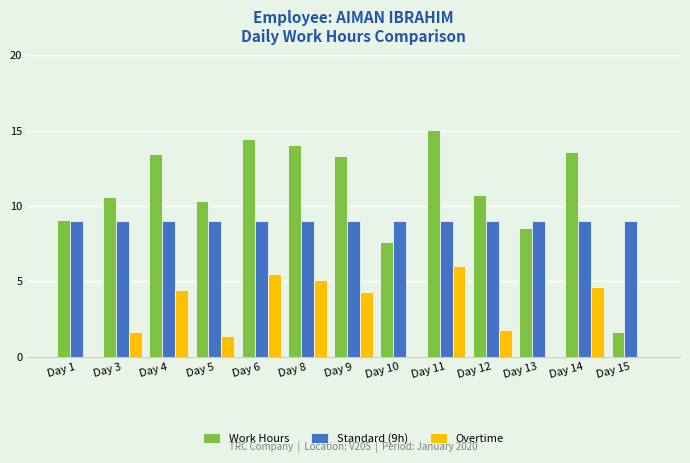

At which label does Work Hours first exceed 10?

Day 3